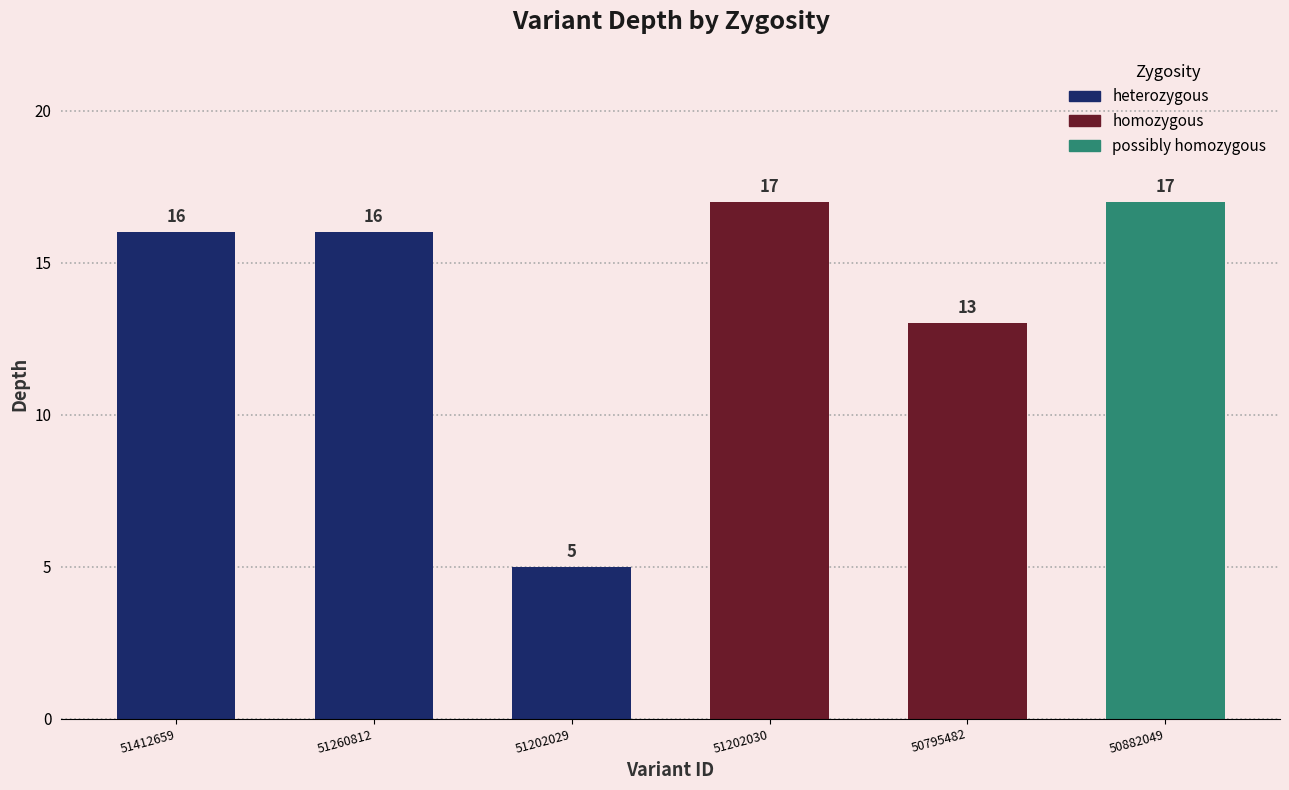

Reading left to right, what are all the values shown in this chart?

16	16	5	17	13	17